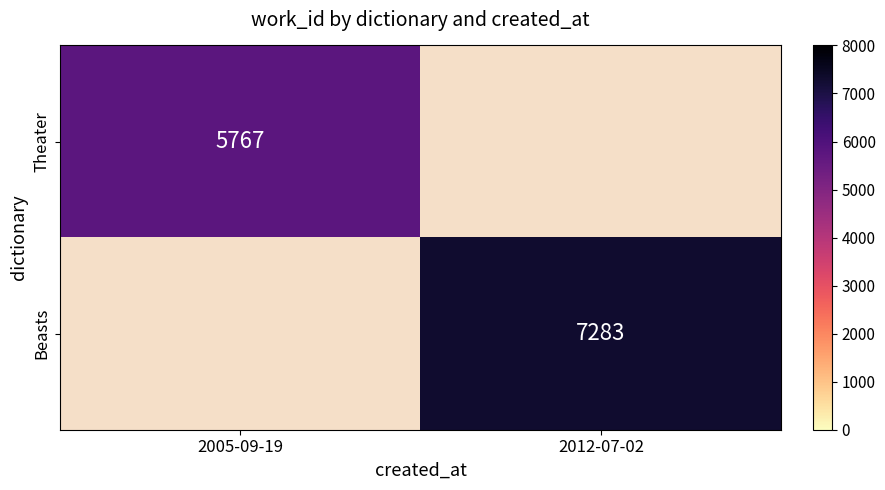

Is it true that Beasts equals 12787 at 2012-07-02?

False